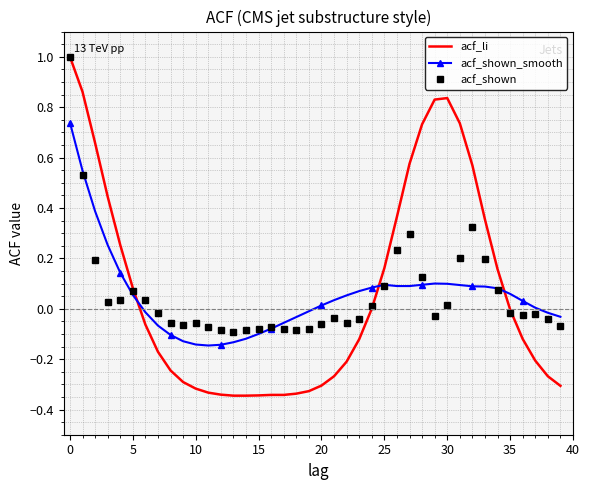

How many times do acf_li and acf_shown_smooth cross each other?

3